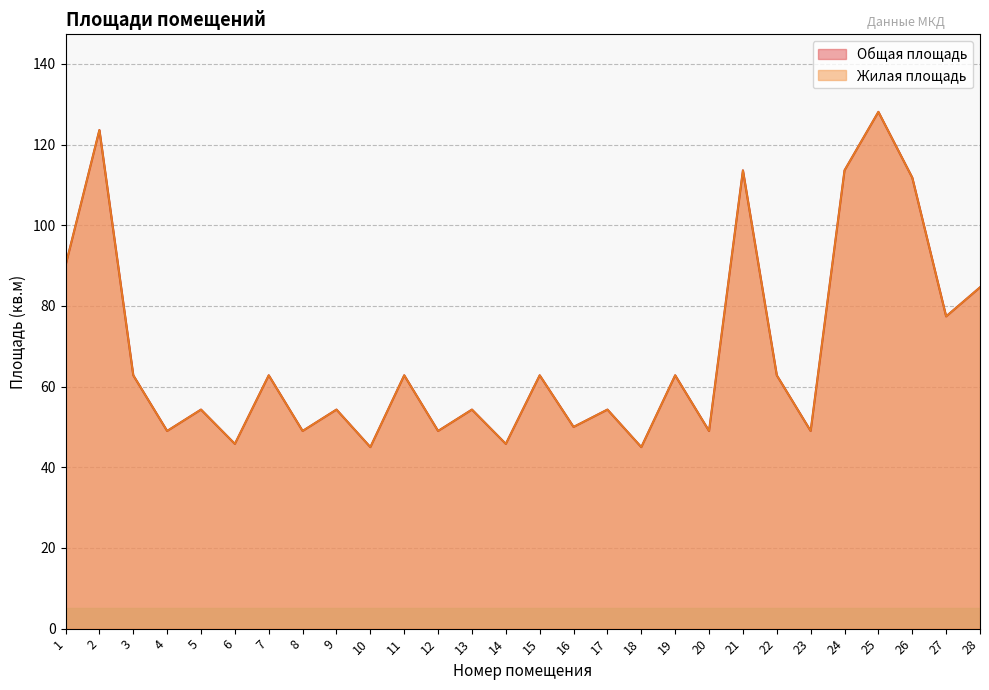

What is the sum of all Общая площадь values?

1913.3